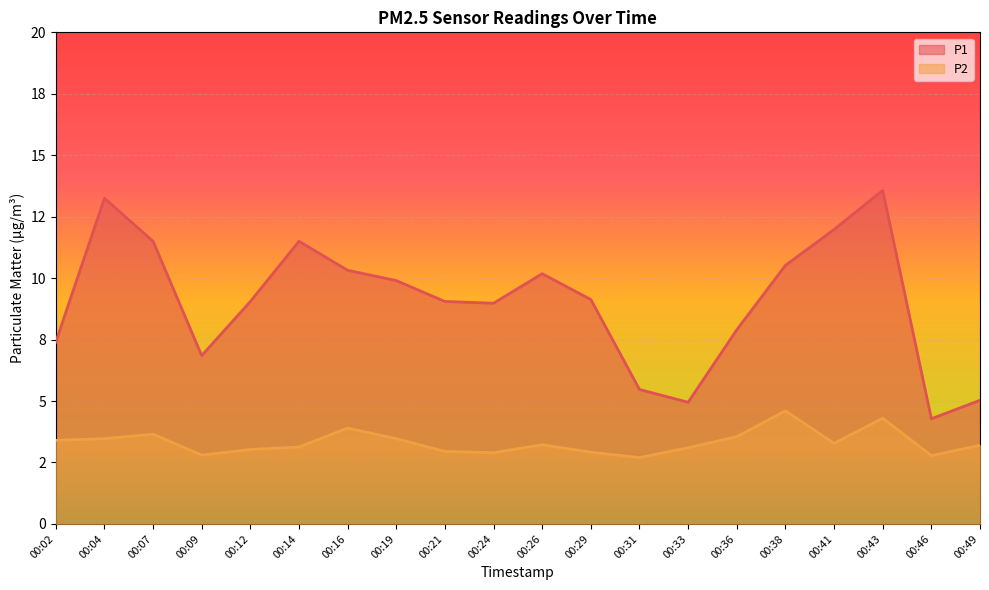

How many values in the P1 series exceed 9?

12